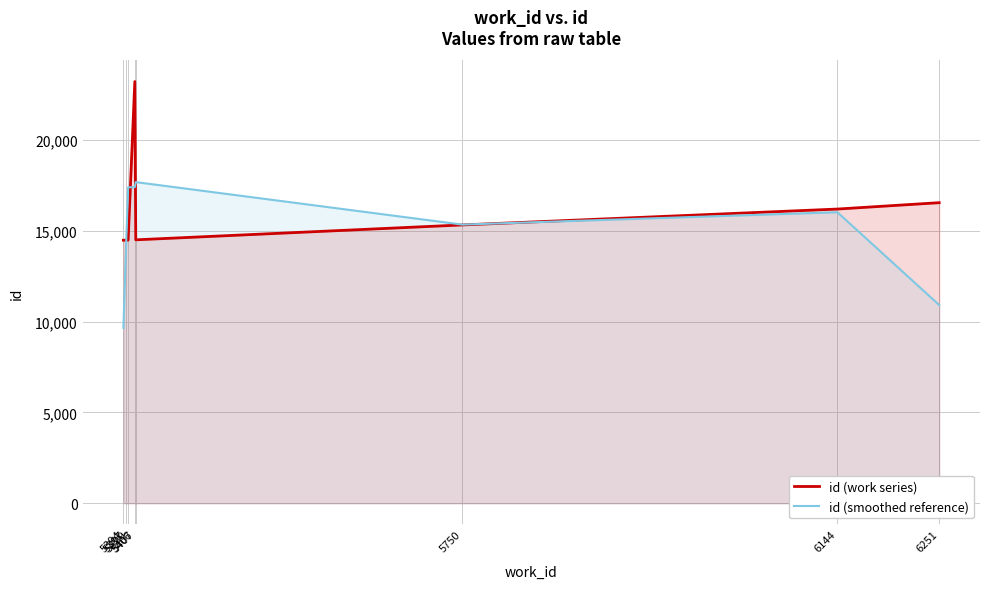

Reading right to left, extract all data points from this chart.

id (work series): 16552.0	16201.0	15327.0	14507.0	23222.0	14491.0	14490.0	14486.0
id (smoothed reference): 10917.7	16026.7	15345.0	17685.3	17406.7	17401.0	14489.0	9658.7